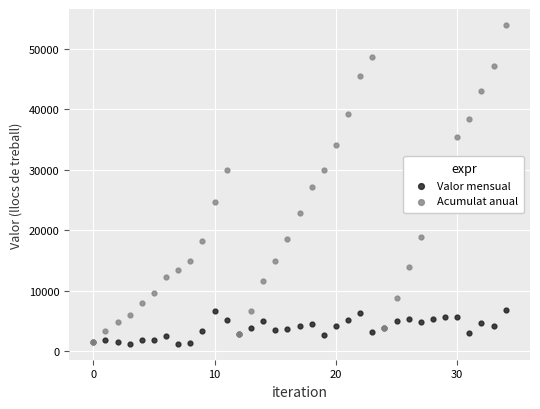

Which series has the largest Y range (max minus min)?

Acumulat anual